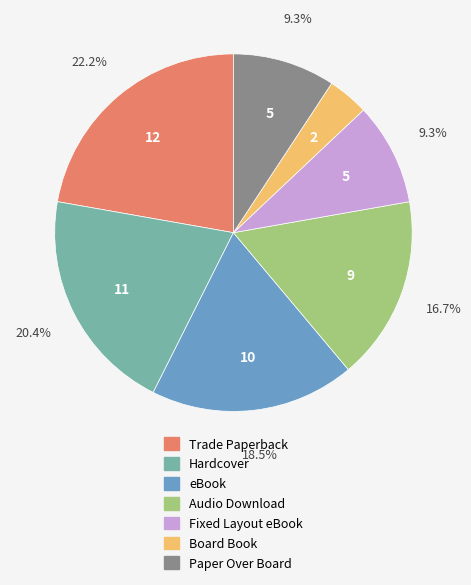

Is Trade Paperback the majority of the pie?

No